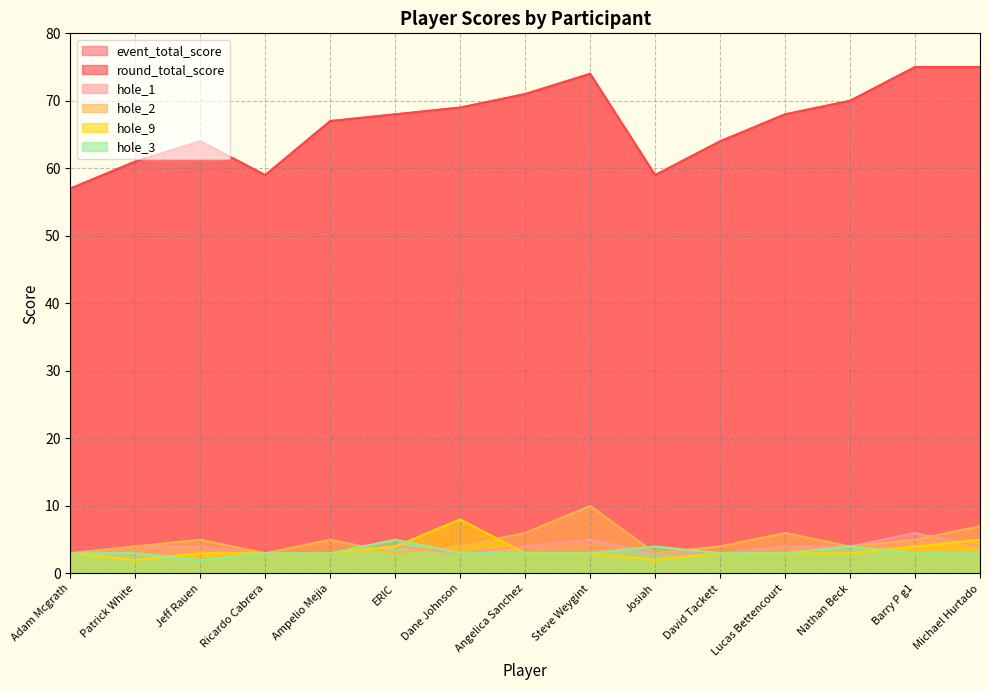

Count the hole_9 values in the range 3 to 4.

11